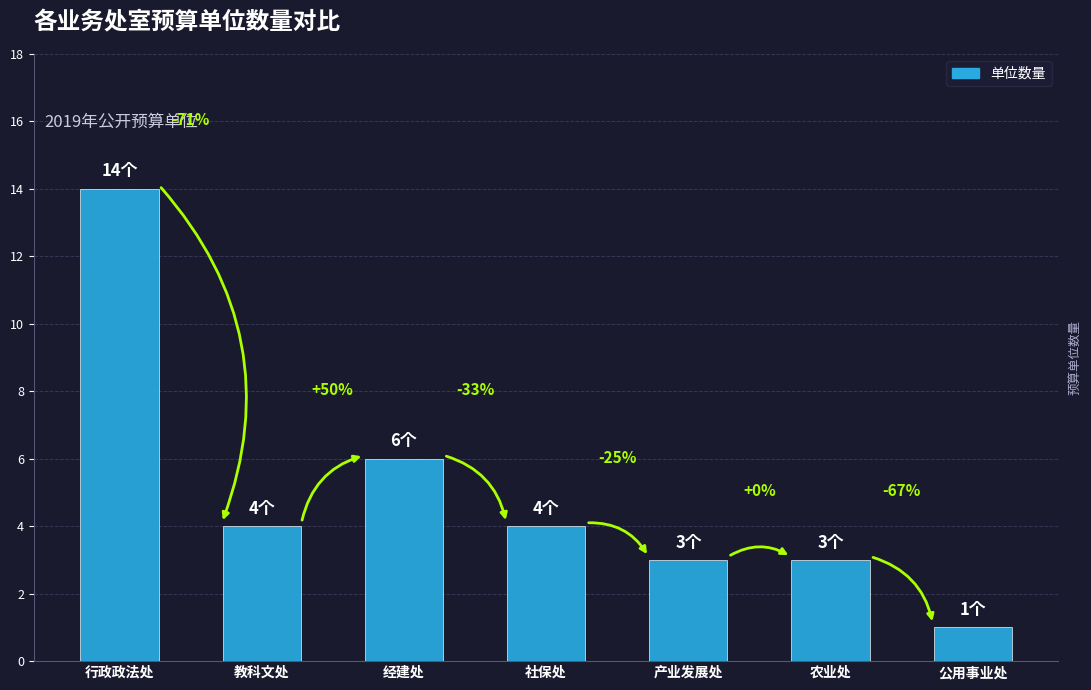

What is the value of the 2nd bar from the left?

4